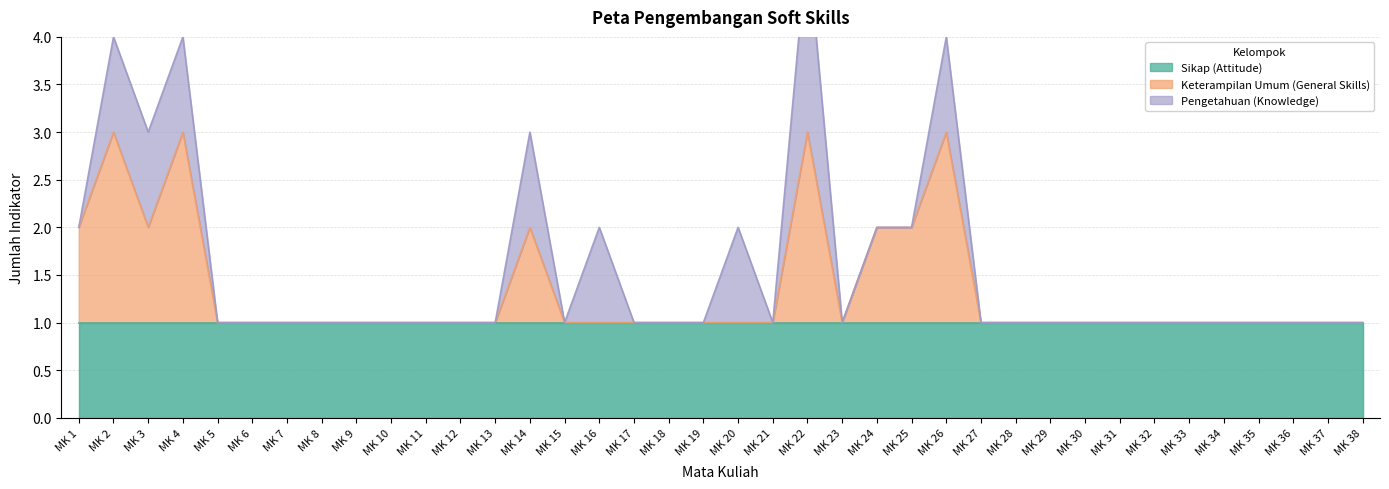

List the labels in order of Pengetahuan (Knowledge) value, smallest first.

MK 1, MK 5, MK 6, MK 7, MK 8, MK 9, MK 10, MK 11, MK 12, MK 13, MK 15, MK 17, MK 18, MK 19, MK 21, MK 23, MK 24, MK 25, MK 27, MK 28, MK 29, MK 30, MK 31, MK 32, MK 33, MK 34, MK 35, MK 36, MK 37, MK 38, MK 2, MK 3, MK 4, MK 14, MK 16, MK 20, MK 26, MK 22